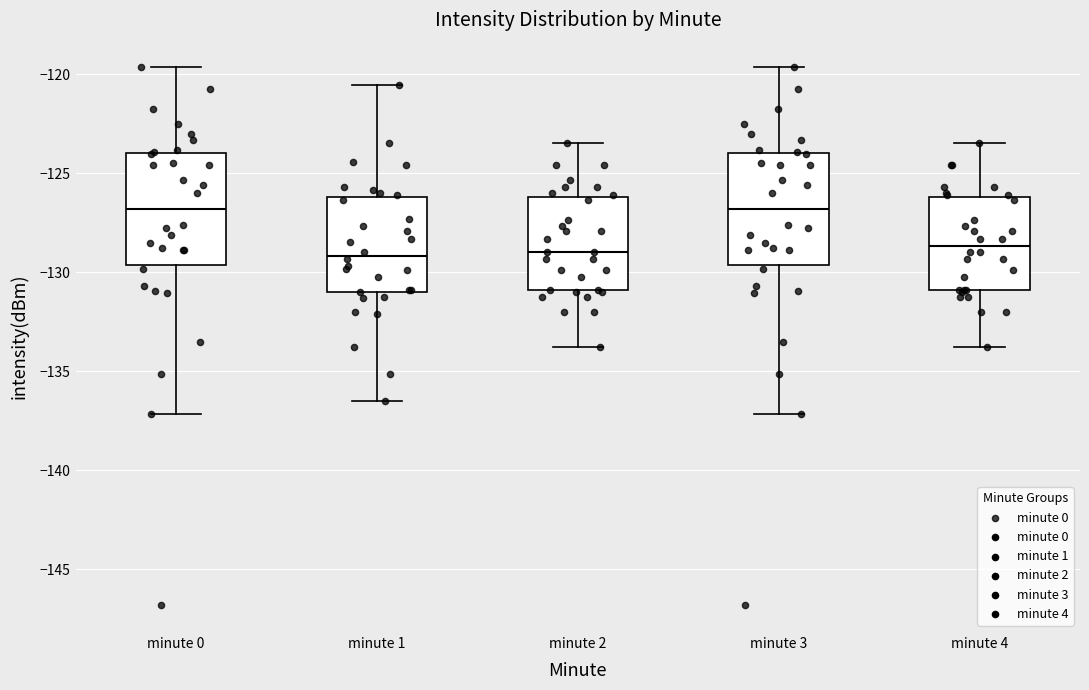

Reading left to right, read every box against the y-axis: the position of its median line, the range the box covers, and the ends of its whiskers. The values are not printed on the chart, so give them approximately, as read against the axis.

minute 0: median -127.0, box -129.5 to -124.0, whiskers -137.0 to -119.5
minute 1: median -129.0, box -131.0 to -126.0, whiskers -136.5 to -120.5
minute 2: median -129.0, box -131.0 to -126.0, whiskers -134.0 to -123.5
minute 3: median -127.0, box -129.5 to -124.0, whiskers -137.0 to -119.5
minute 4: median -128.5, box -131.0 to -126.0, whiskers -134.0 to -123.5